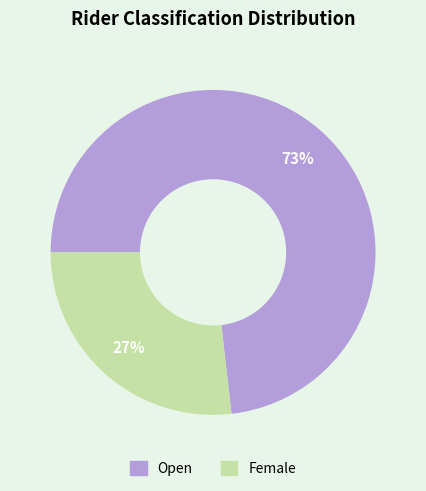

Which slice represents more than half of the pie?

Open